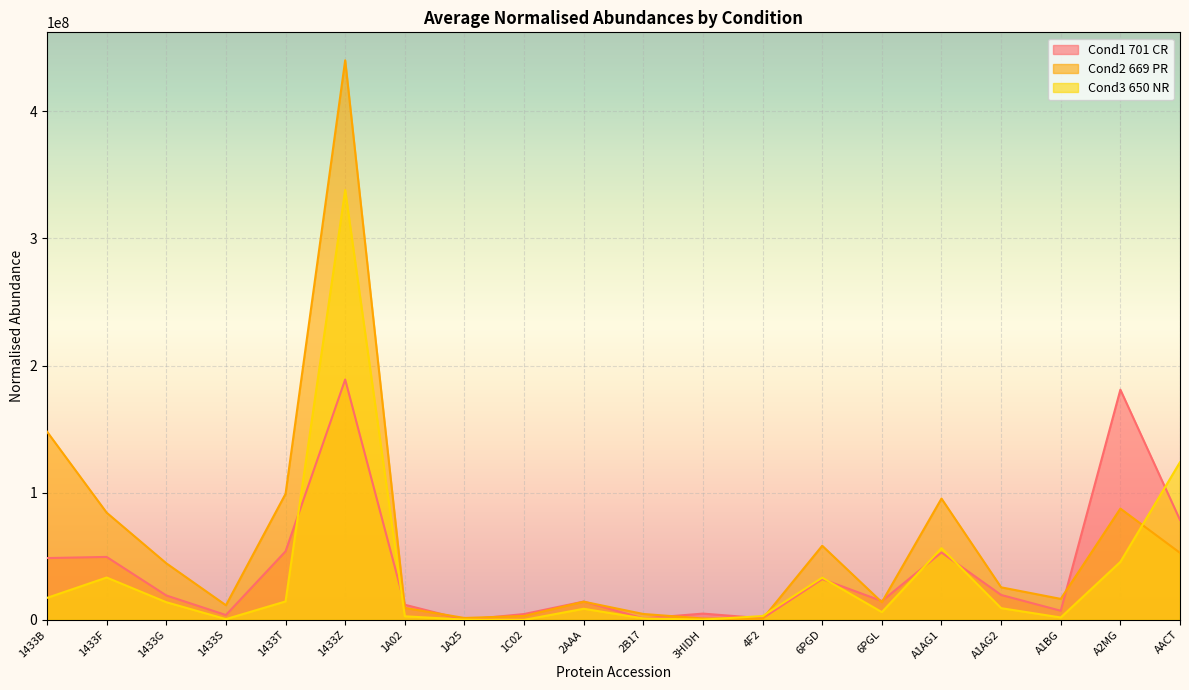

The value of Cond1 701 CR at 4F2 is 673727.0. True or false?

False